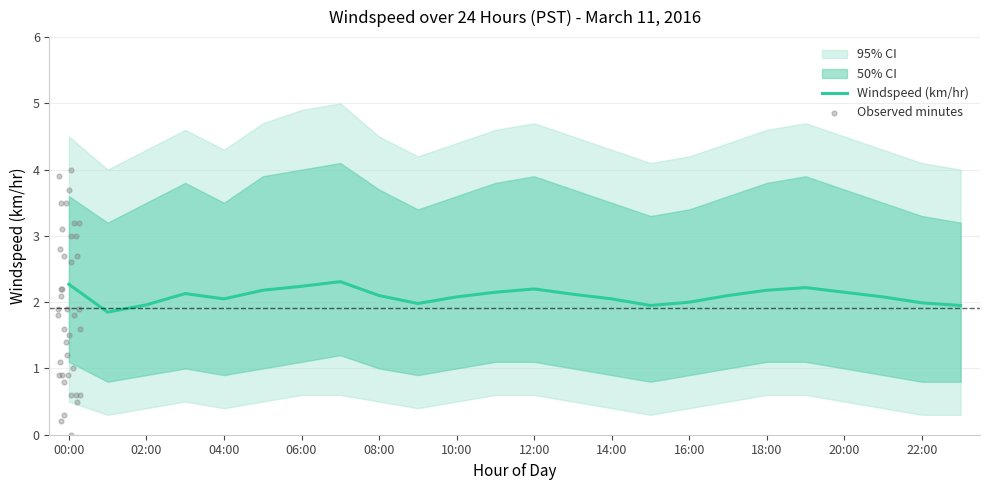

At how many categories does at least one series exceed 1?

24